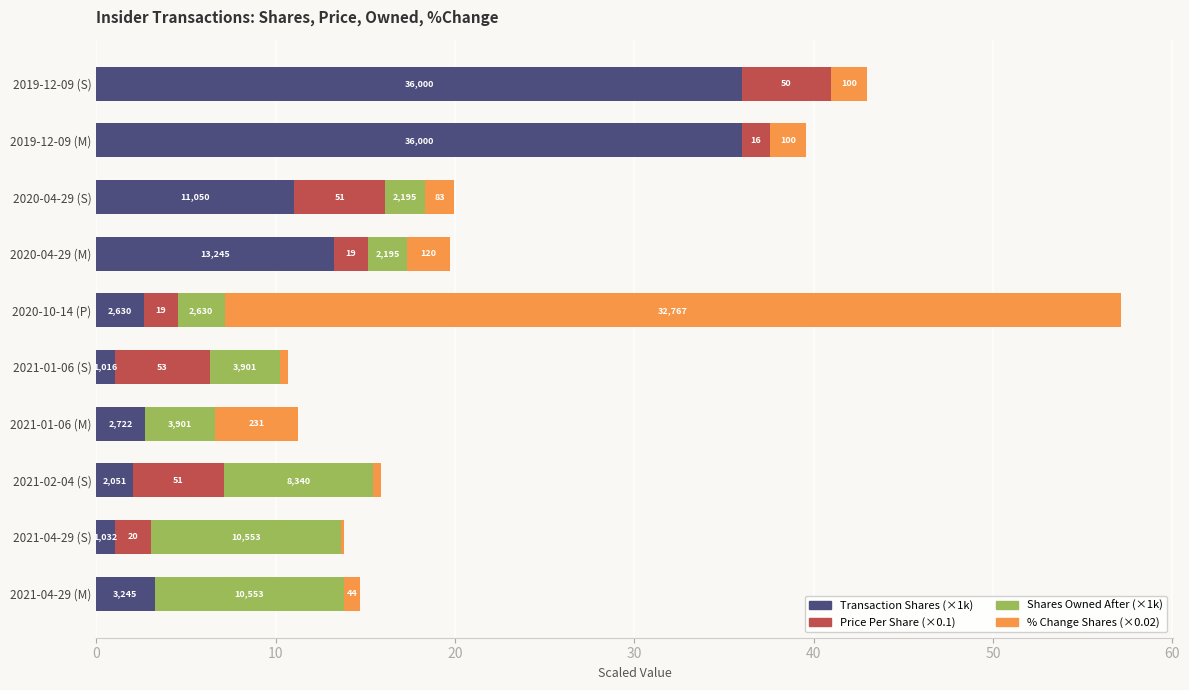

Rank the series by their maximum value, from lowest to highest.

Price Per Share (×0.1), Shares Owned After (×1k), Transaction Shares (×1k), % Change Shares (×0.02)